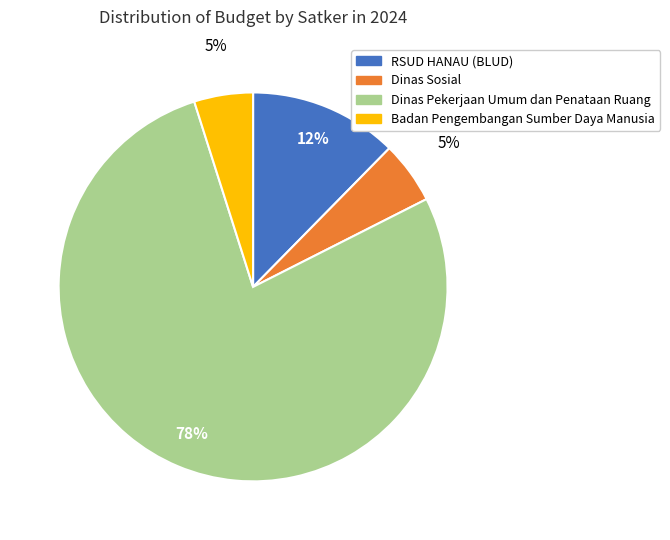

Is there any slice that represents more than half of the pie?

Yes